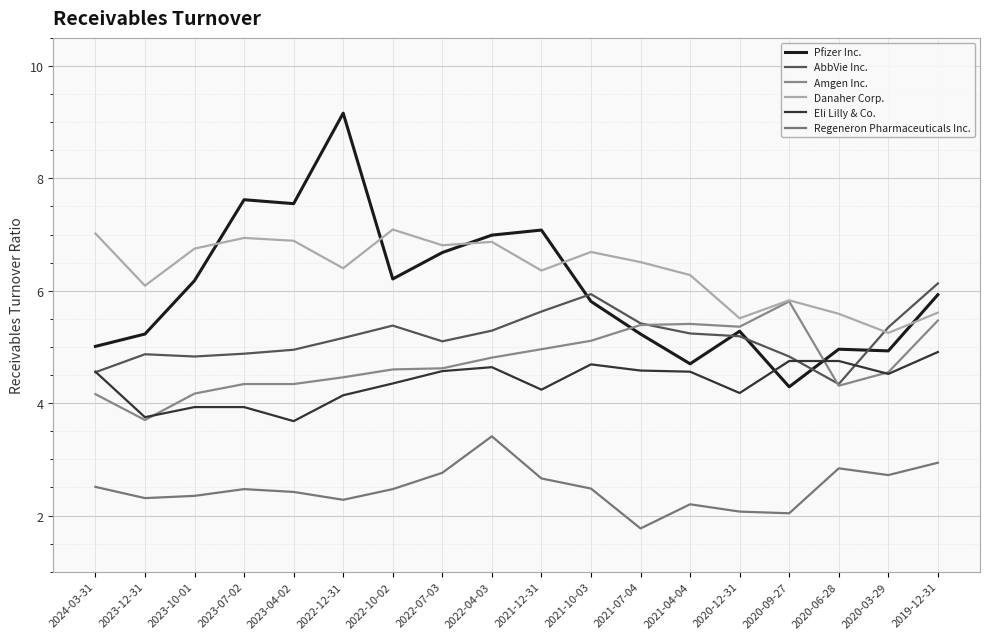

What is the value of the Danaher Corp. point at the 12th from the left?

6.5